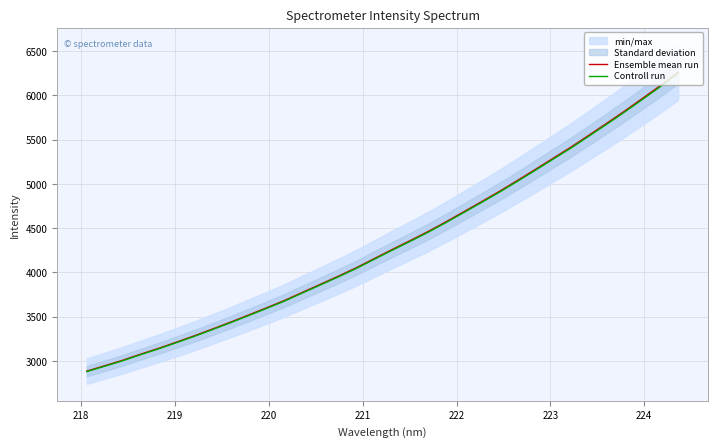

What is the highest value of the Controll run series?

6250.5